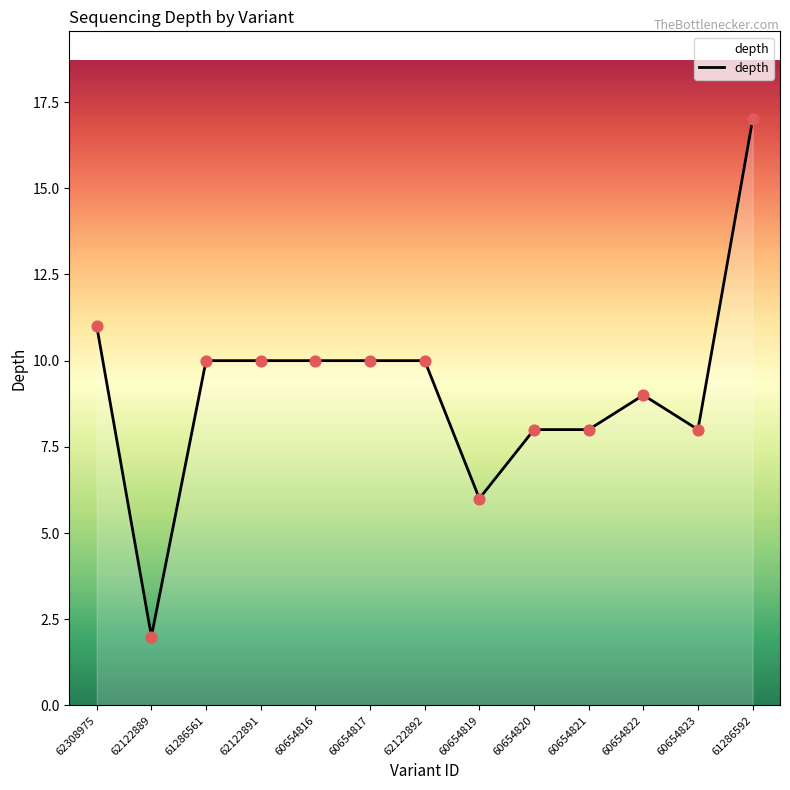

What is the ratio of the value at 62308975 to the value at 62122889?

5.5